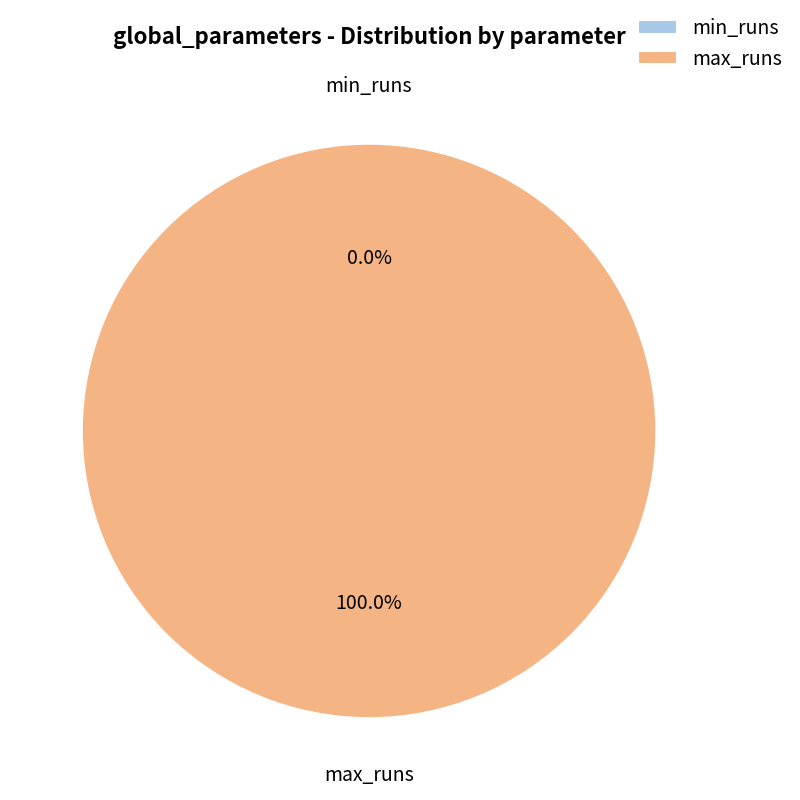

Which category accounts for the majority?

max_runs